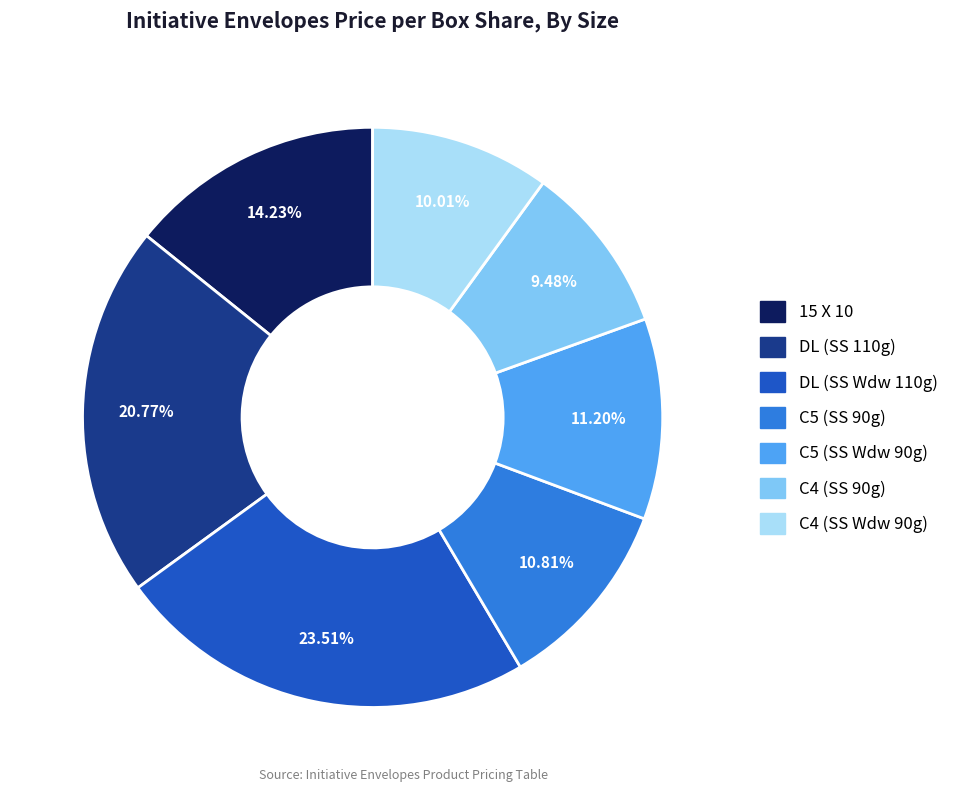

How many slices are in this pie chart?

7